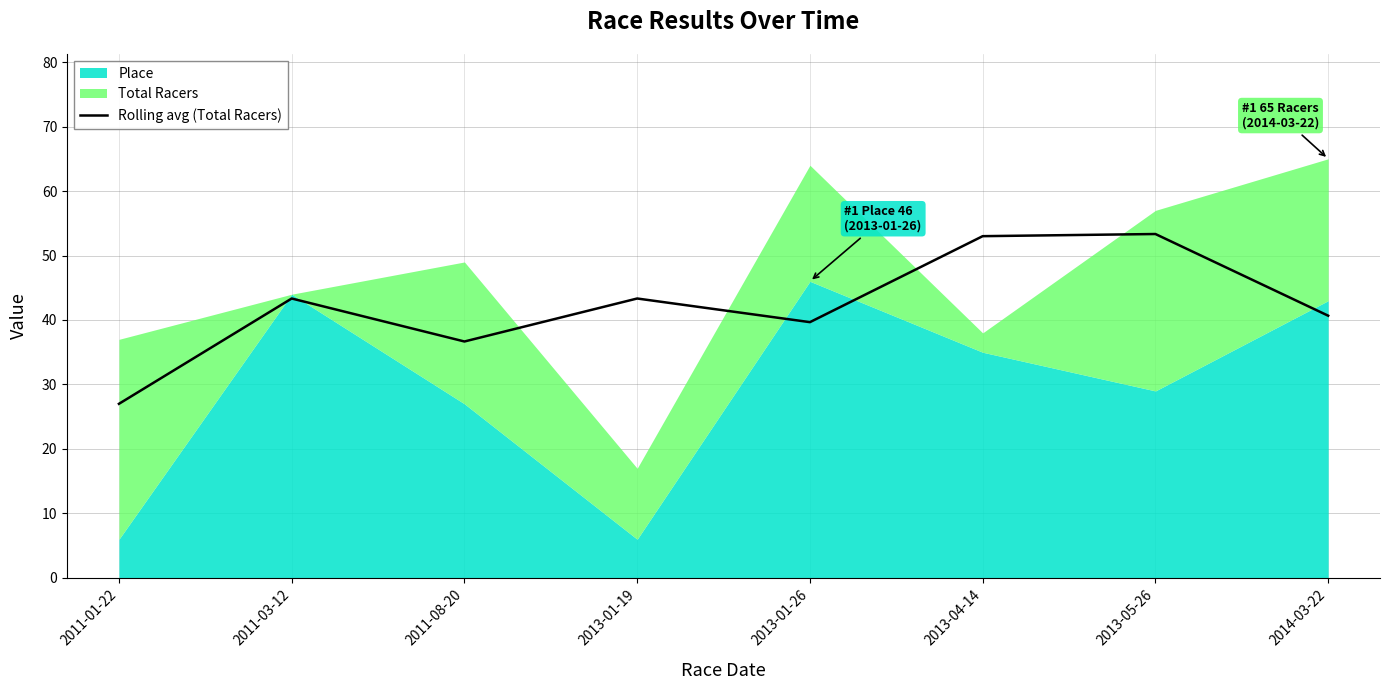

What is the value of the 5th point from the left?

39.7